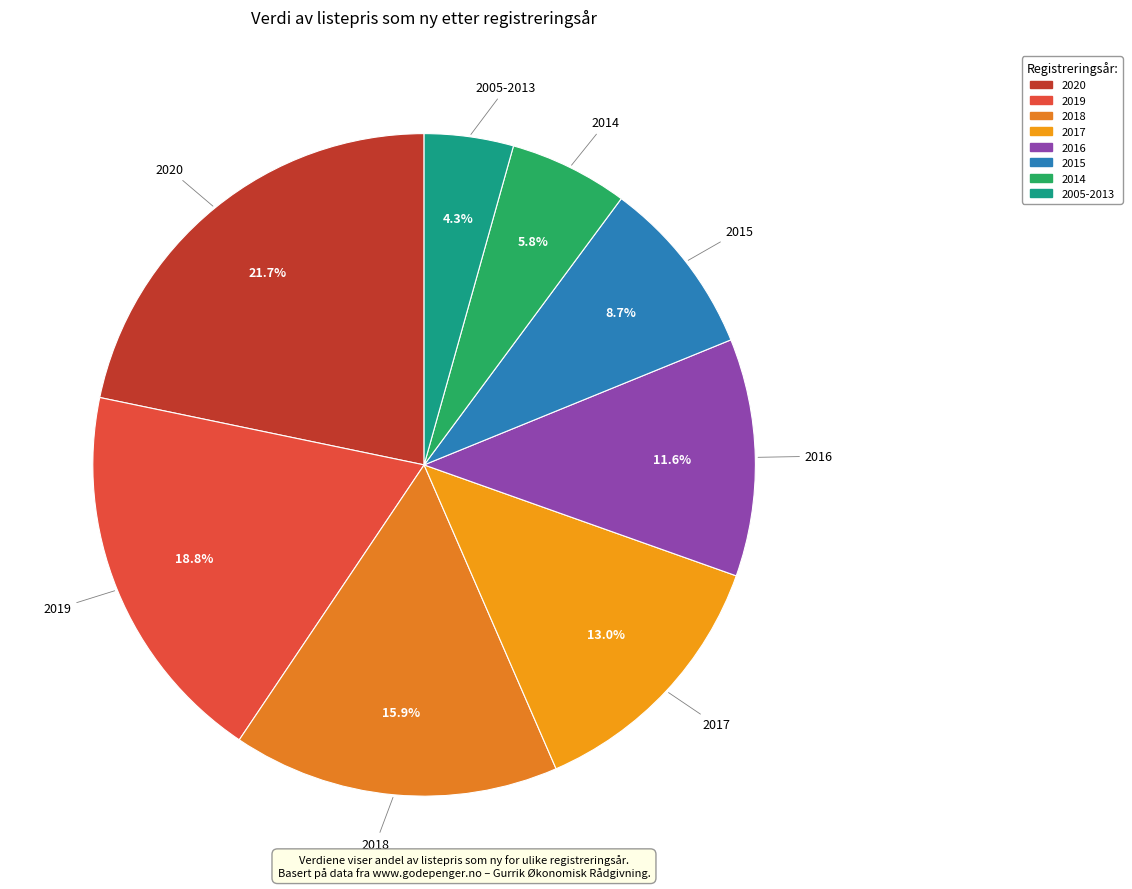

Combined, what portion of the pie is 2016 and 2017?

24.6%